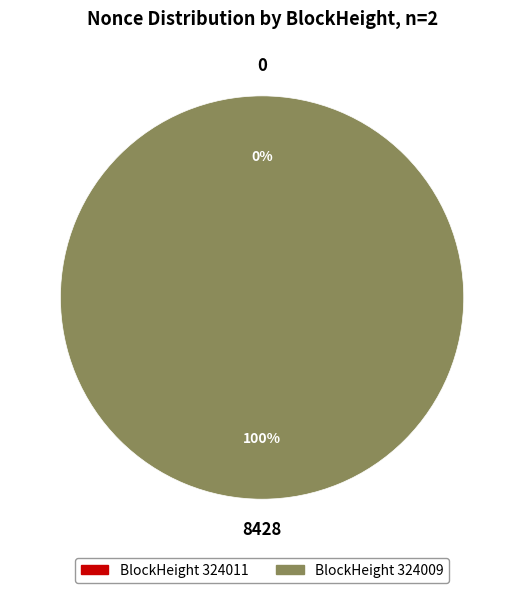

What is the smallest slice in the pie chart?

324011